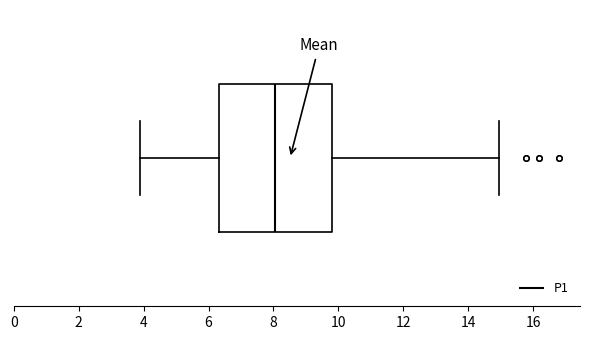

Read this box plot against the x-axis: the position of the median line, the range covered by the box, and the ends of both whiskers. The values are not printed on the chart, so give them approximately, as read against the axis.

median 8.0, box 6.4 to 9.8, whiskers 3.8 to 15.0